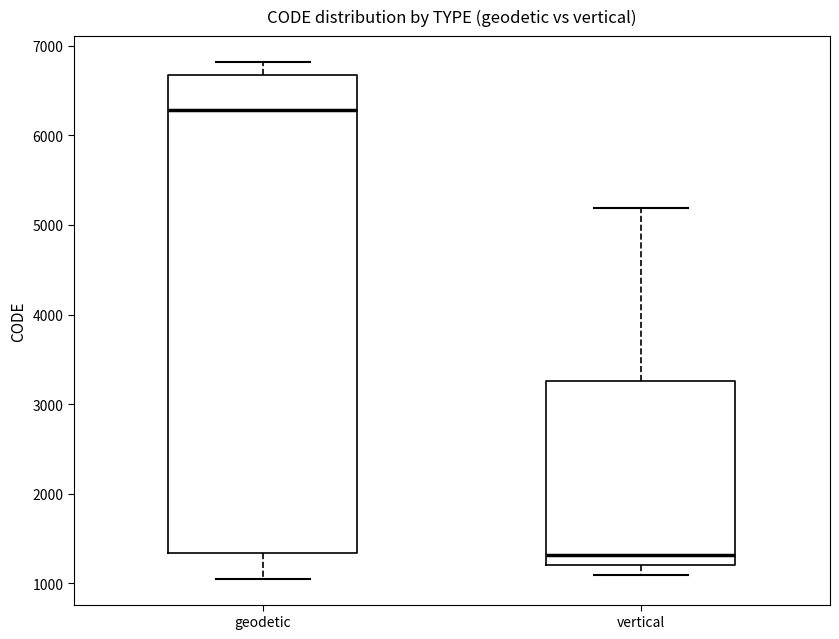

Reading left to right, transcribe this box plot: for each box, give where its median line is, the range the box spans, and where its two whiskers end, as read against the y-axis. The values are not printed on the chart, so give them approximately, as read against the axis.

geodetic: median 6300, box 1300 to 6700, whiskers 1100 to 6800
vertical: median 1300, box 1200 to 3300, whiskers 1100 to 5200